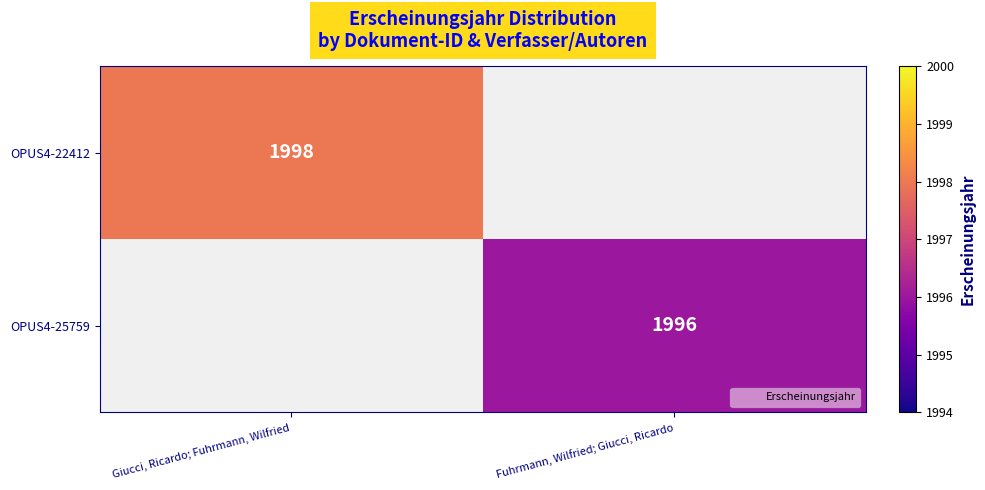

At how many categories does at least one series exceed 1996?

1